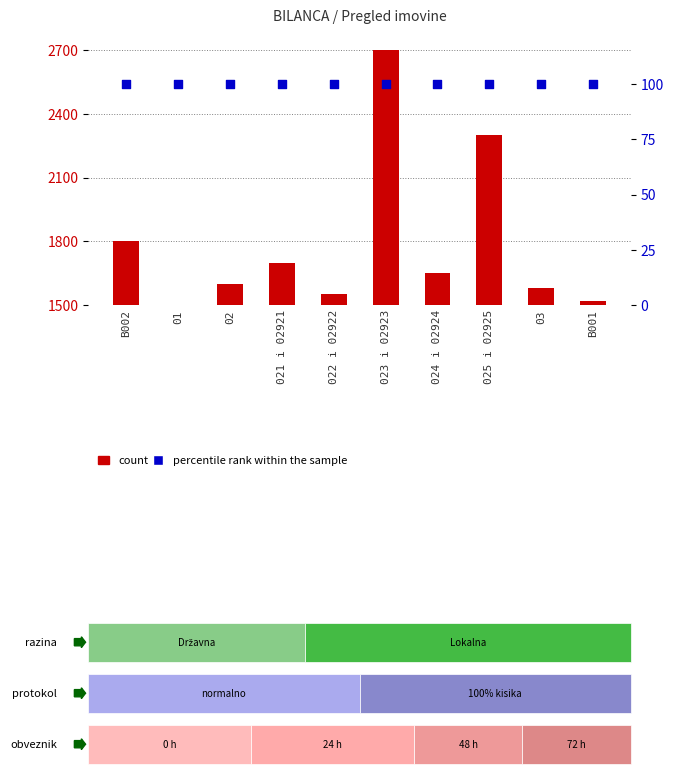

What is the total value across all series at B002?

1900